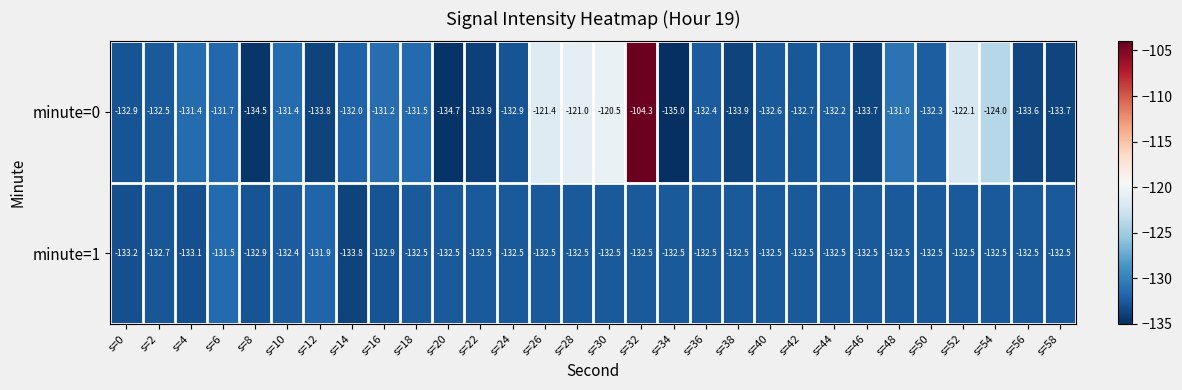

Rank the series by their average value, from lowest to highest.

minute=1, minute=0